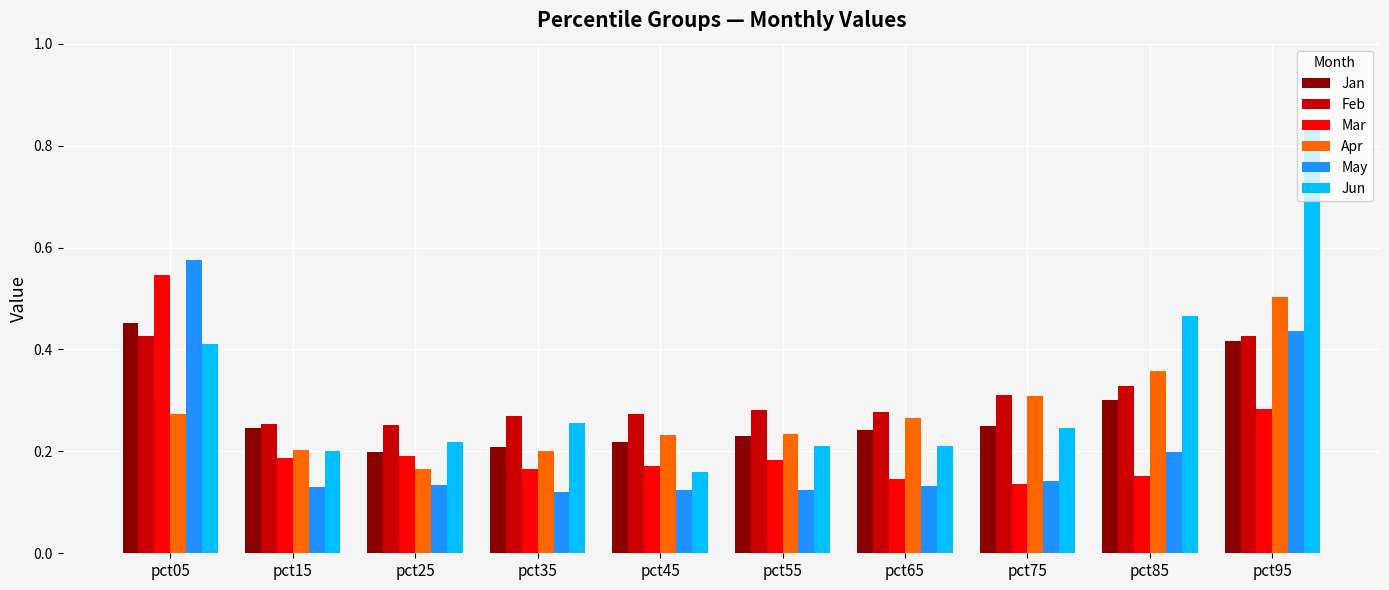

At which category does the chart reach its peak across all series?

pct95